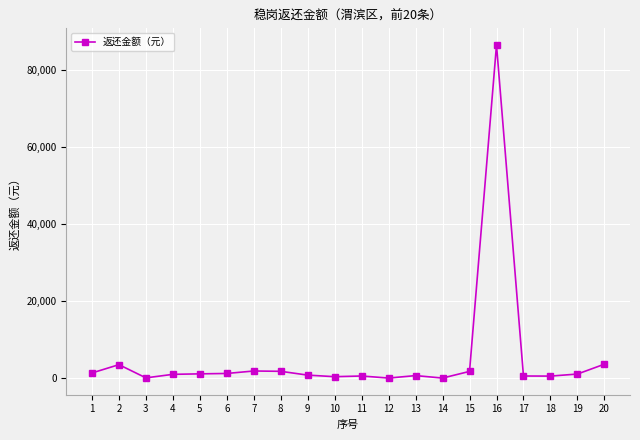

True or false: there are more than 2 points higher than both neighbors.

True